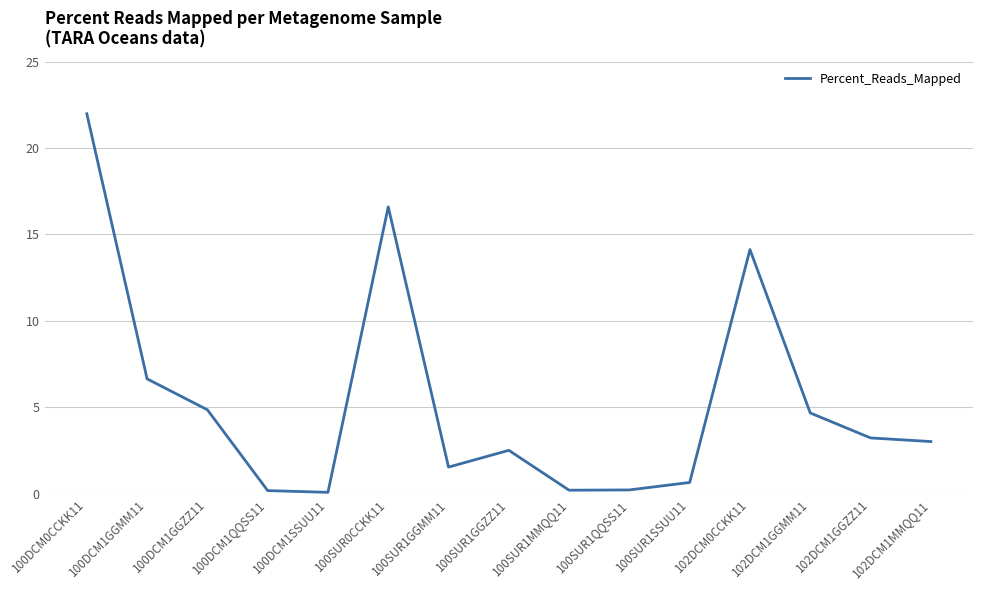

What position from the left is 102DCM1GGMM11?

13